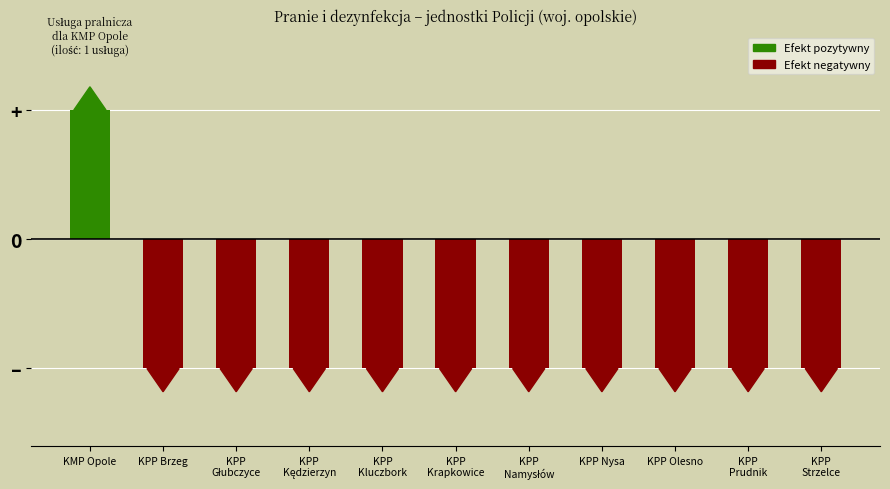

Reading right to left, what are all the values shown in this chart?

-1	-1	-1	-1	-1	-1	-1	-1	-1	-1	1